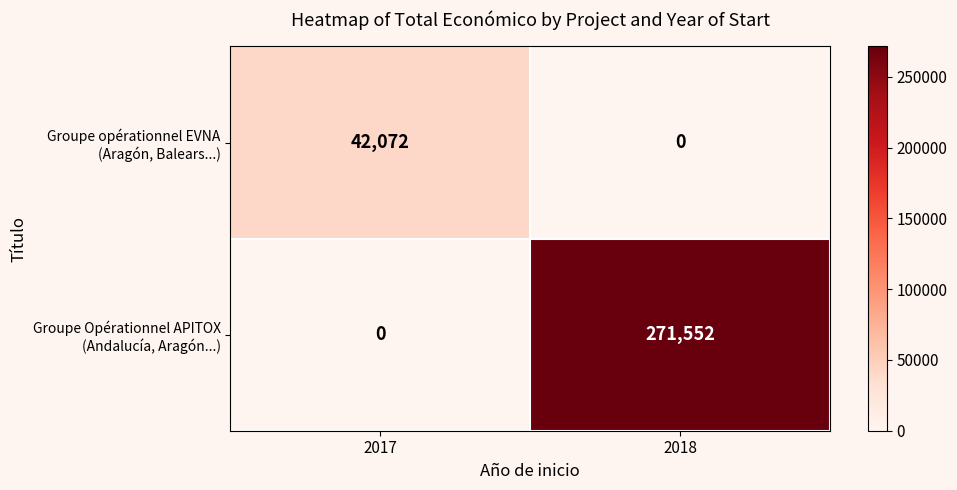

How many series are shown in this chart?

2